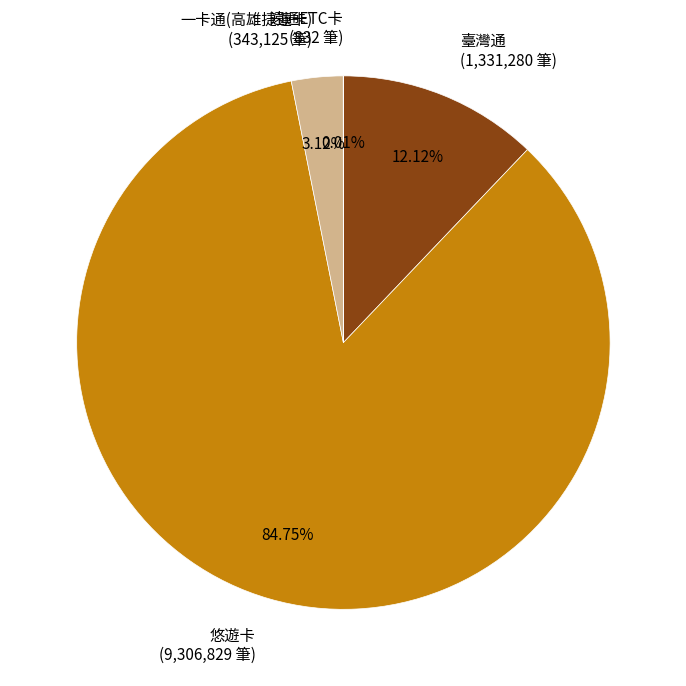

Is it true that 悠遊卡 is 85% of the pie?

True